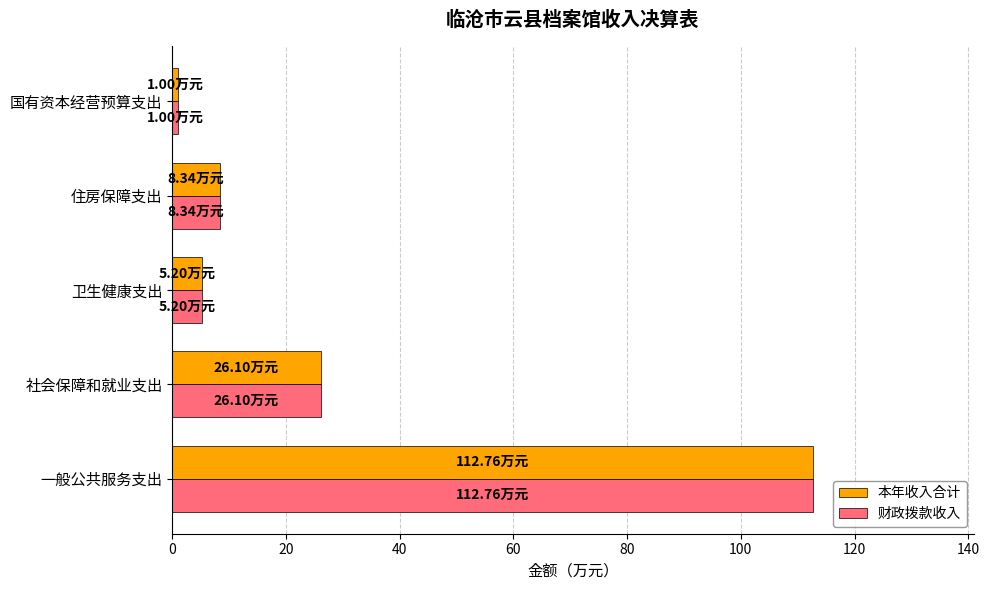

What is the sum of all 财政拨款收入 values?

153.4